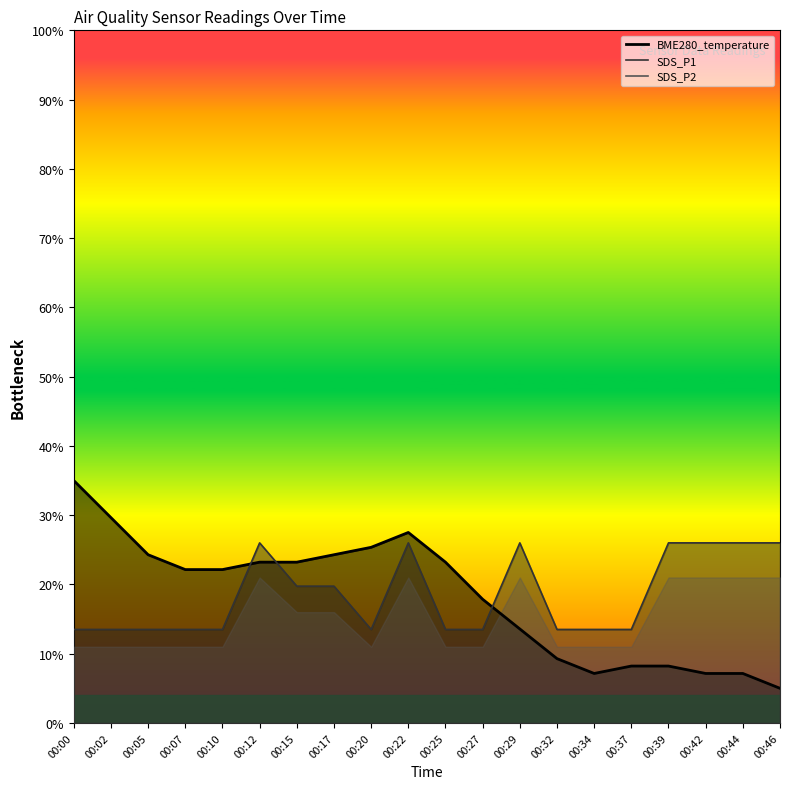

At which category does BME280_temperature reach its first local peak?

00:22